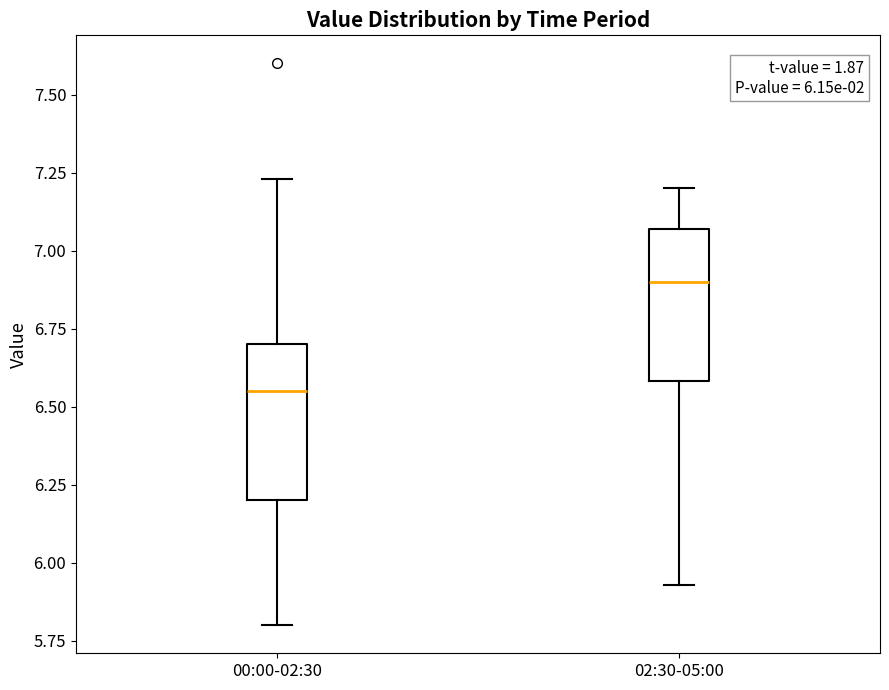

Which box has the lowest median line?

00:00-02:30